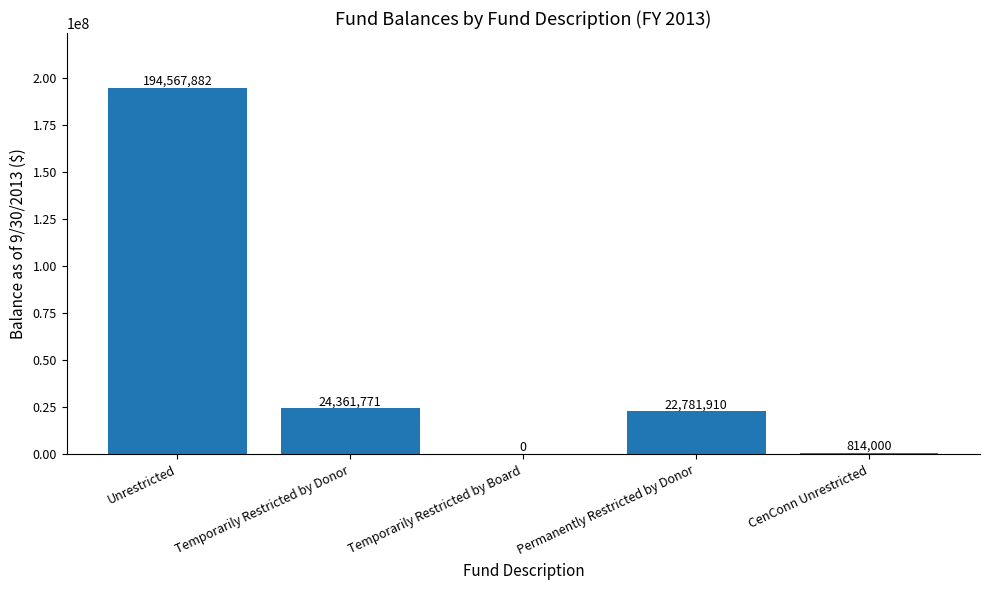

Which label corresponds to the largest value in the chart?

Unrestricted